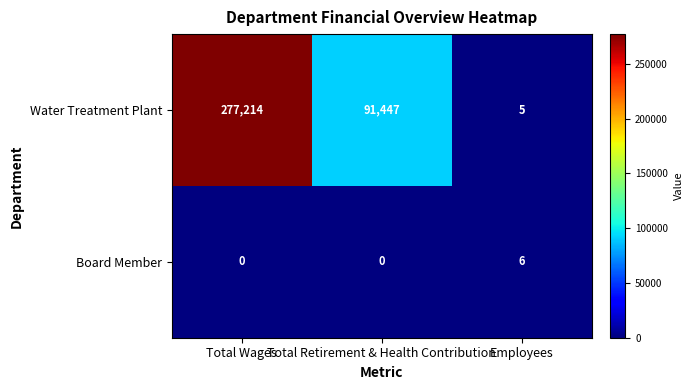

Count the Water Treatment Plant values in the range 5 to 277214.

3